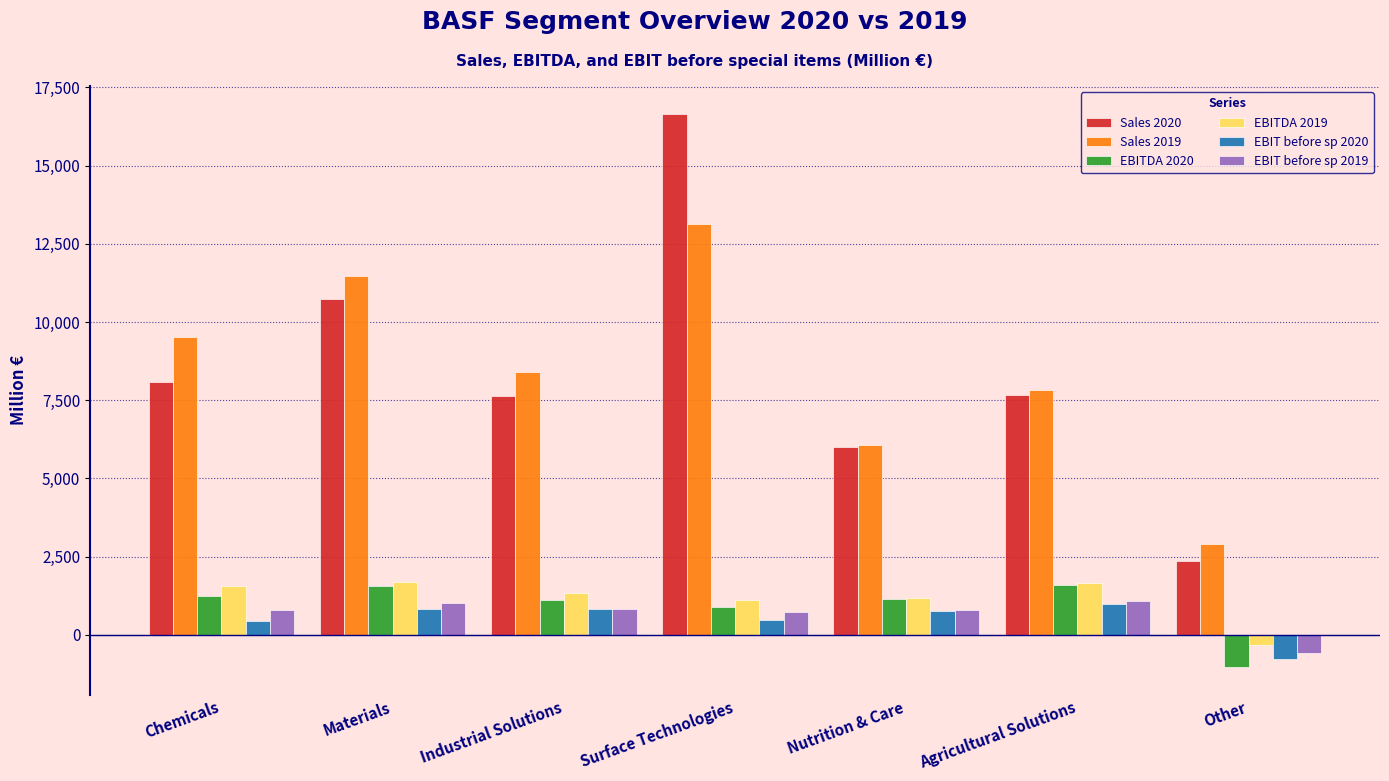

What is the average value of the EBITDA 2019 series?

1169